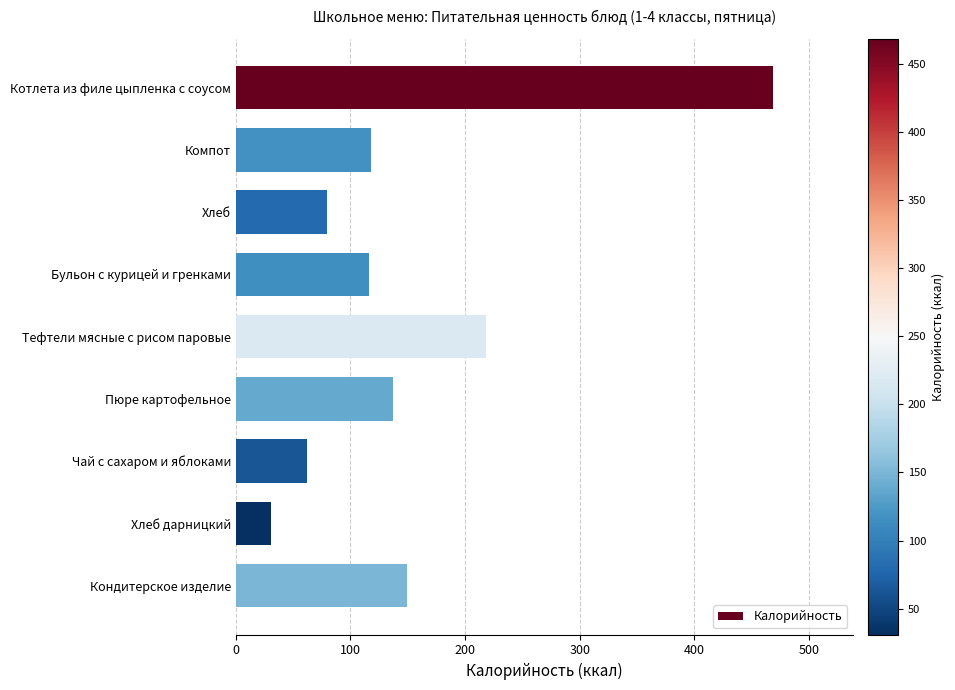

What is the average value?

153.3